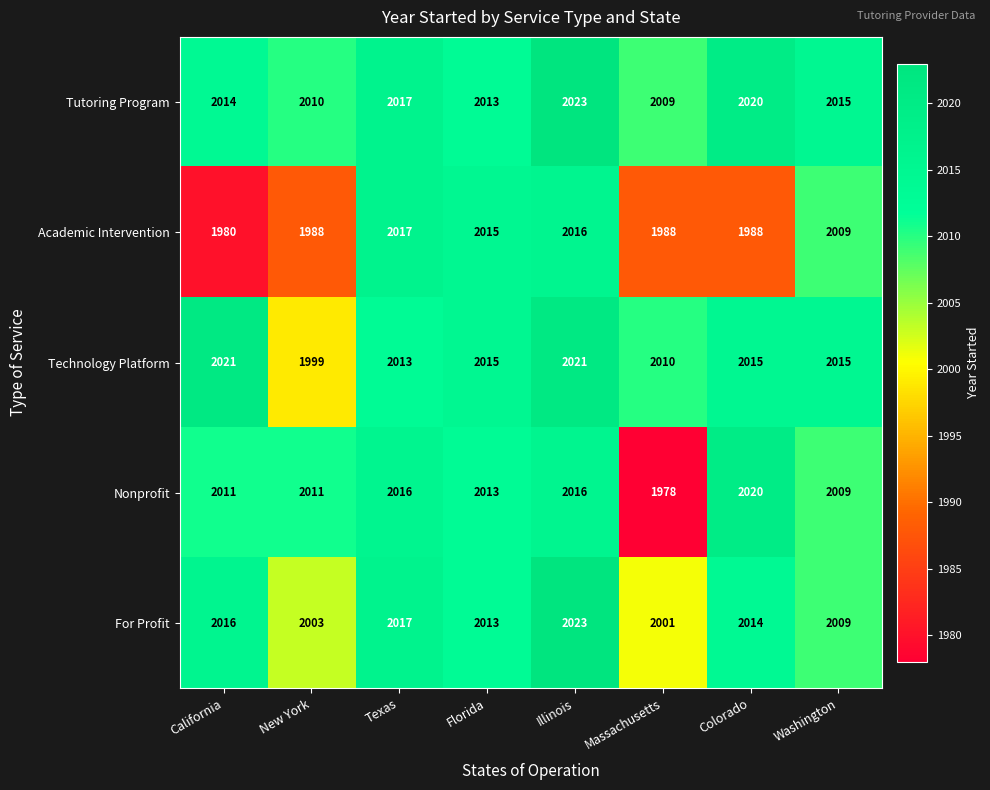

Which series has the largest range (max minus min)?

Nonprofit